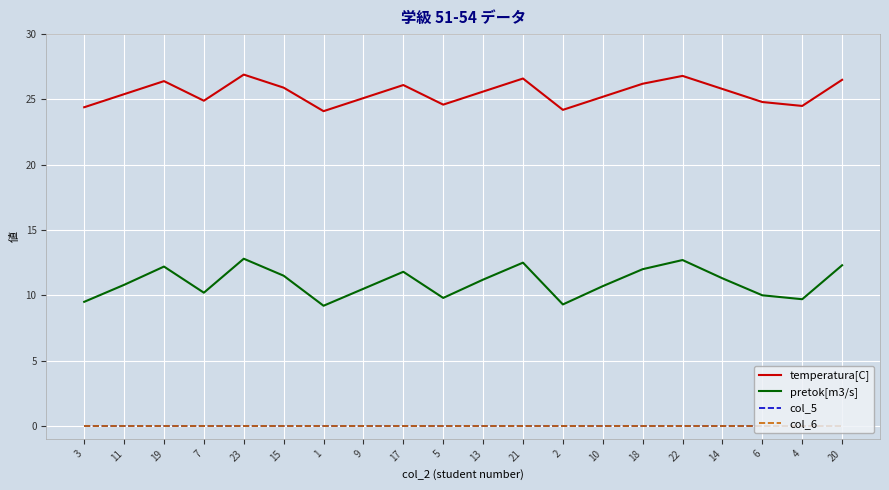

True or false: temperatura[C] and pretok[m3/s] intersect in this chart.

False